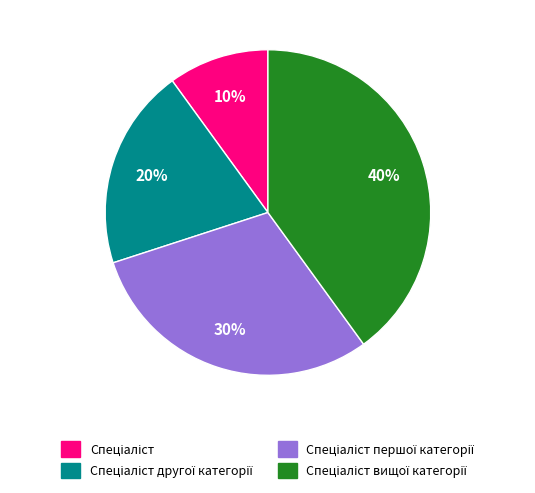

Does any single category account for the majority?

No